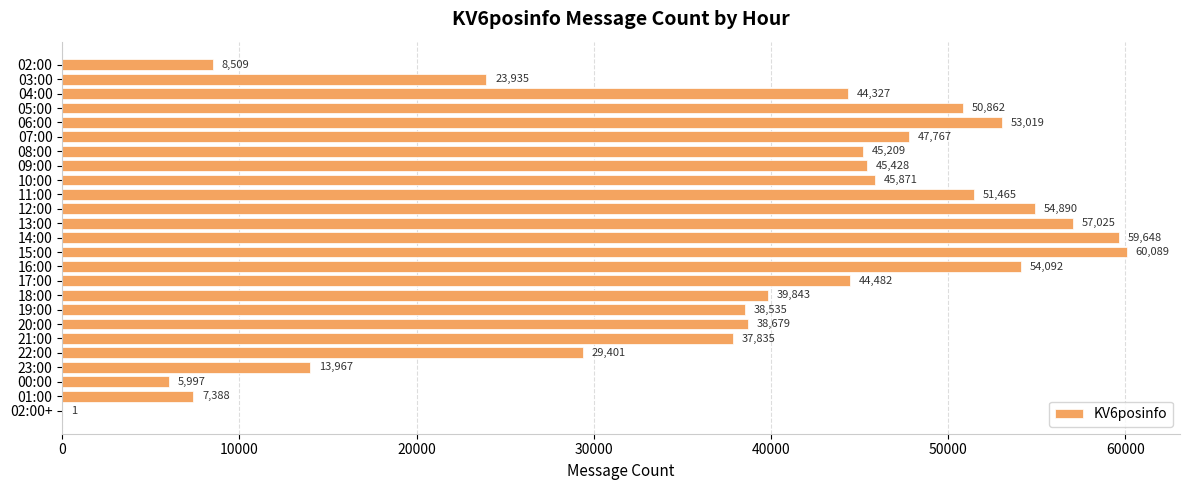

Which category has the highest value across all series?

15:00